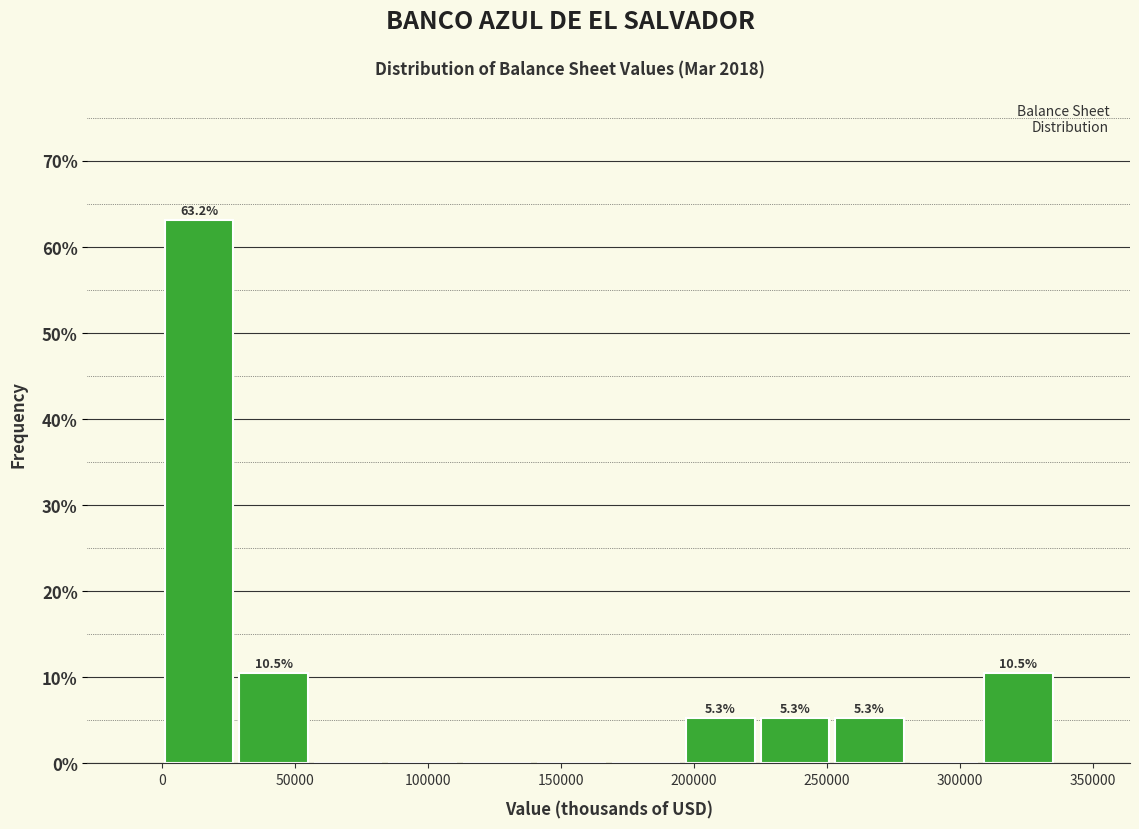

Over which range of the x-axis is the bar tallest?

0 to 30000